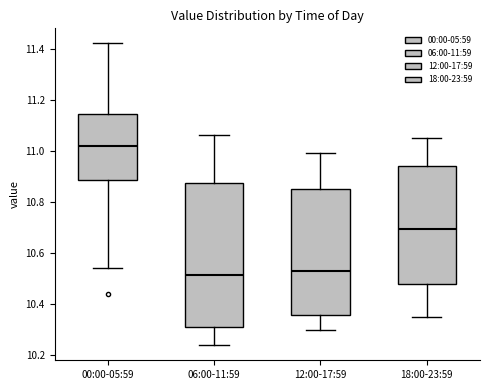

Where does the upper whisker of the box for 00:00-05:59 end on the y-axis? The values are not printed on the chart, so give them approximately, as read against the axis.

11.42